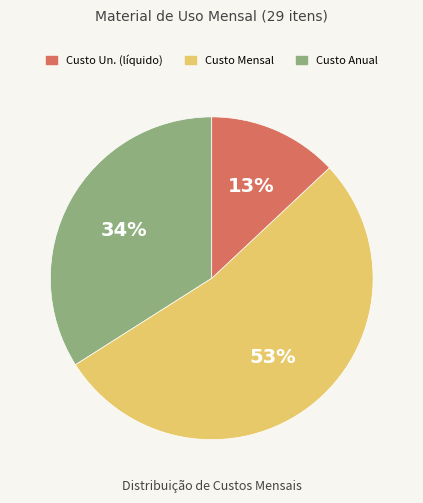

Is there any slice that represents more than half of the pie?

Yes